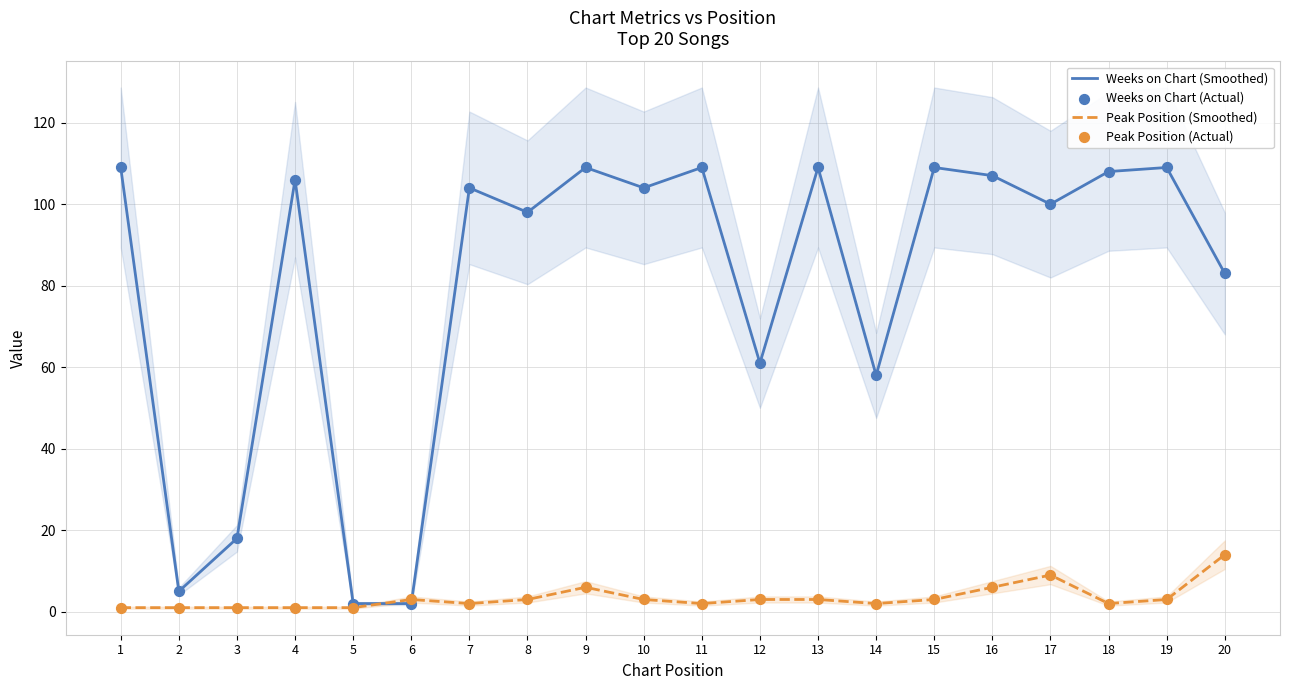

What is the total value across all series at 9?

230